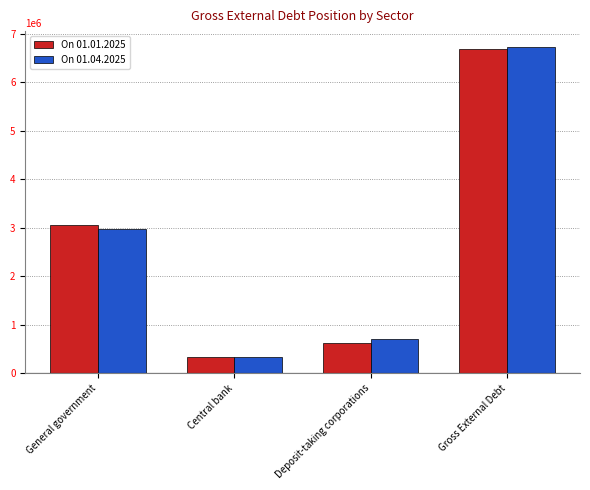

List the labels in order of On 01.01.2025 value, largest first.

Gross External Debt, General government, Deposit-taking corporations, Central bank